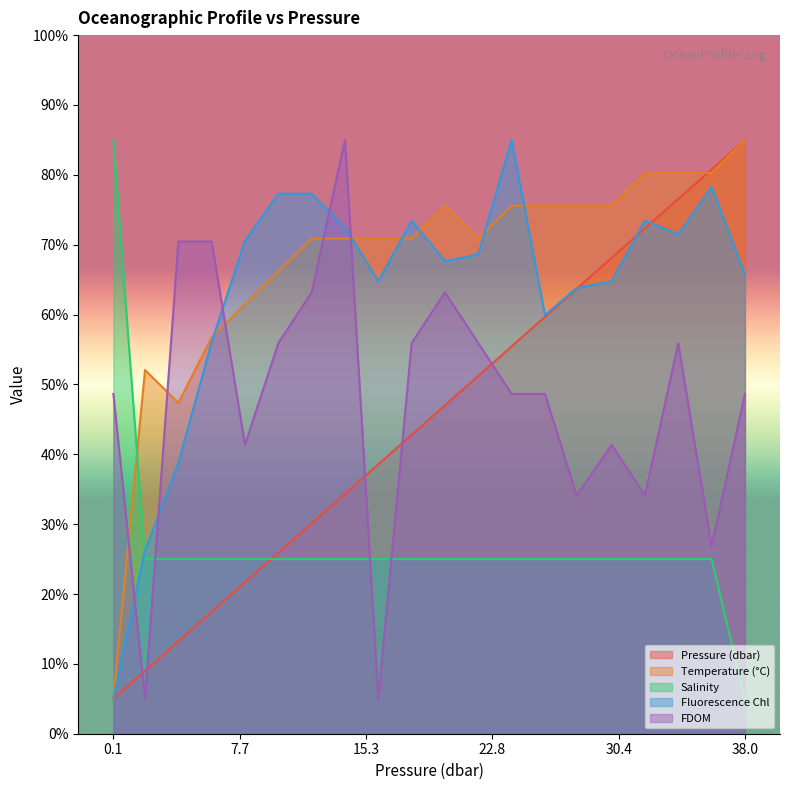

Which series changed the most between 4.0 and 12.0?

fchl